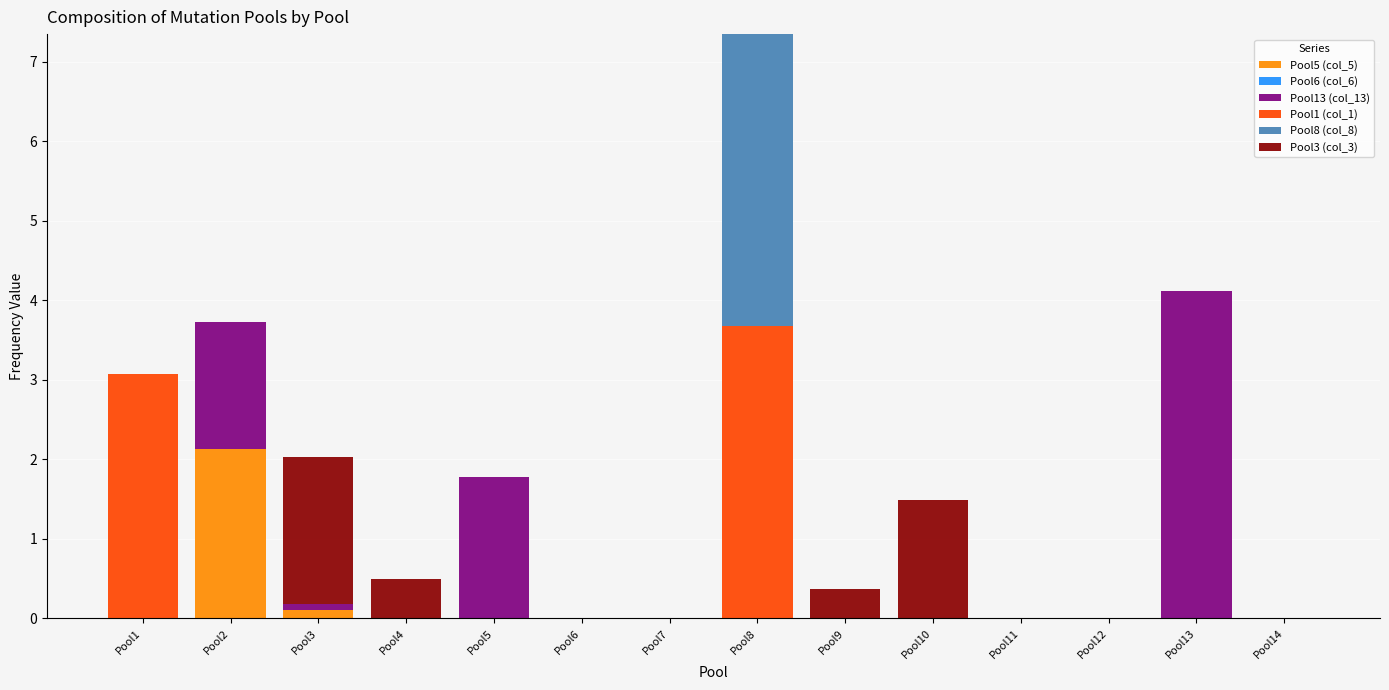

What is the maximum value for Pool5 (col_5)?

2.1